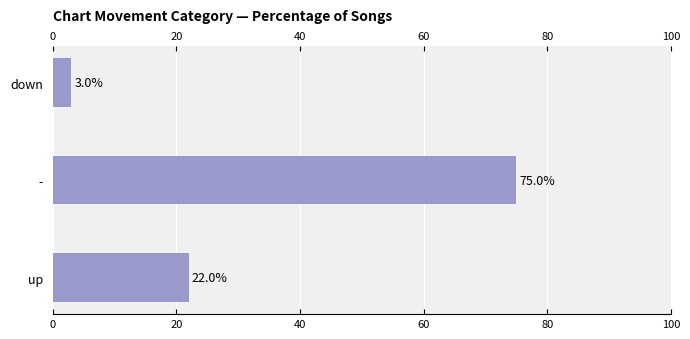

True or false: the data shows 121 at -.

False